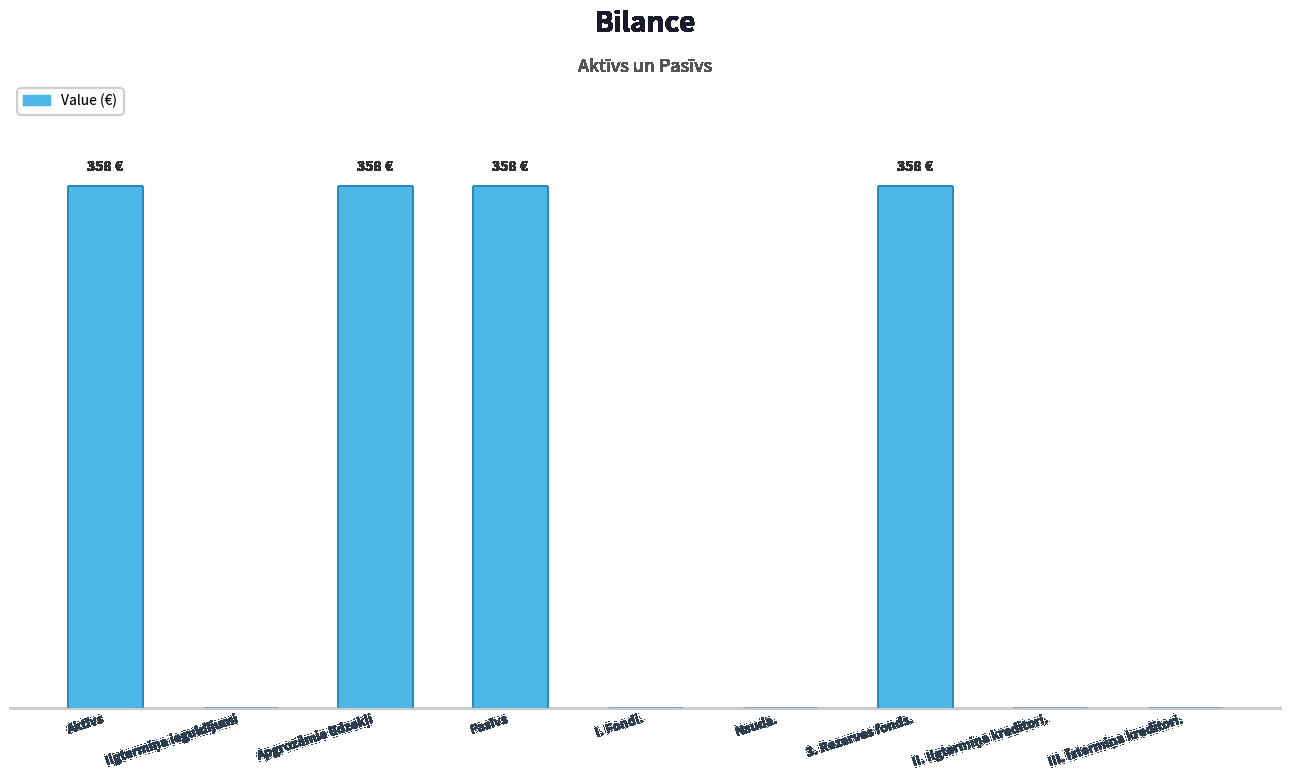

At which category does the chart reach its minimum across all series?

Ilgtermiņa ieguldījumi